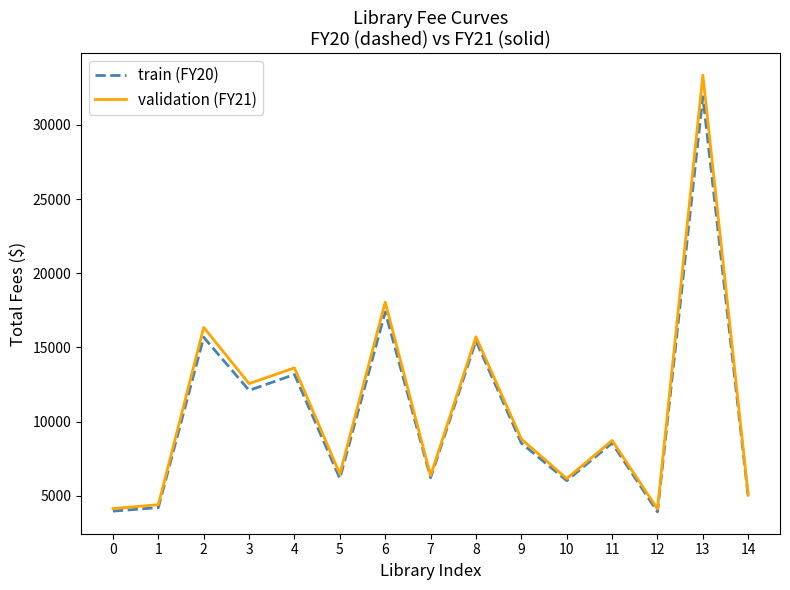

List the series in order of their peak value, lowest first.

train (FY20), validation (FY21)